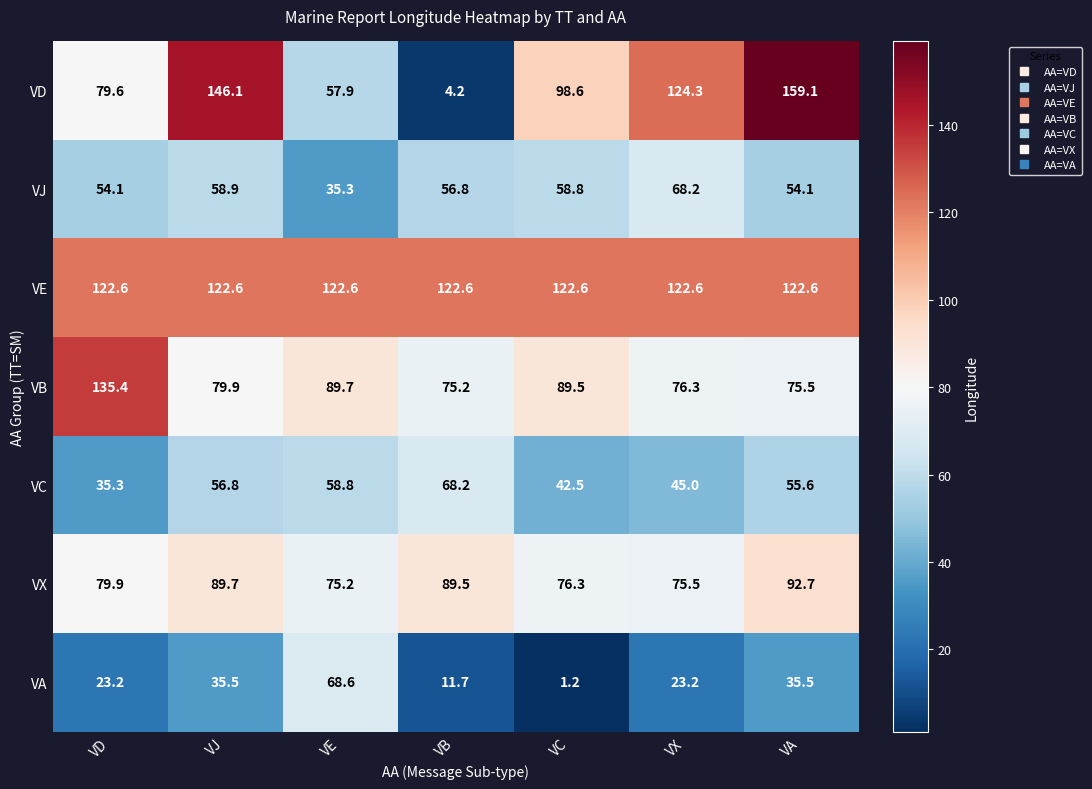

What is the difference between the VB values at VA and VJ?

4.4